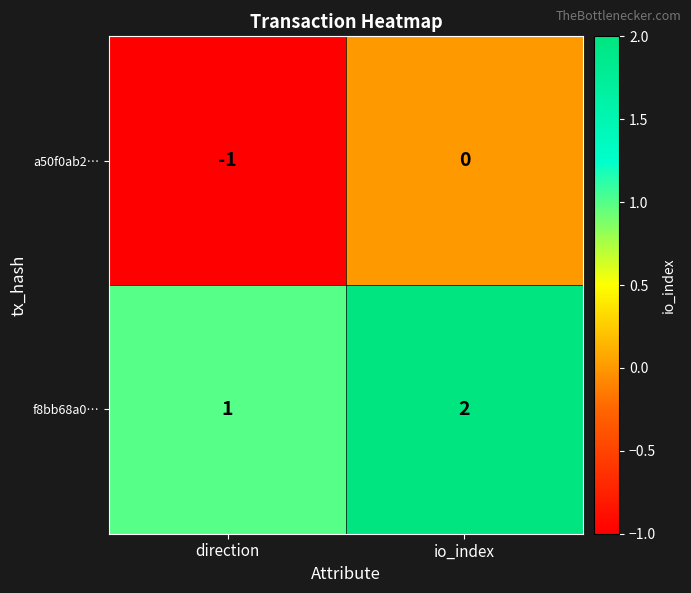

At how many categories does at least one series exceed 0?

2